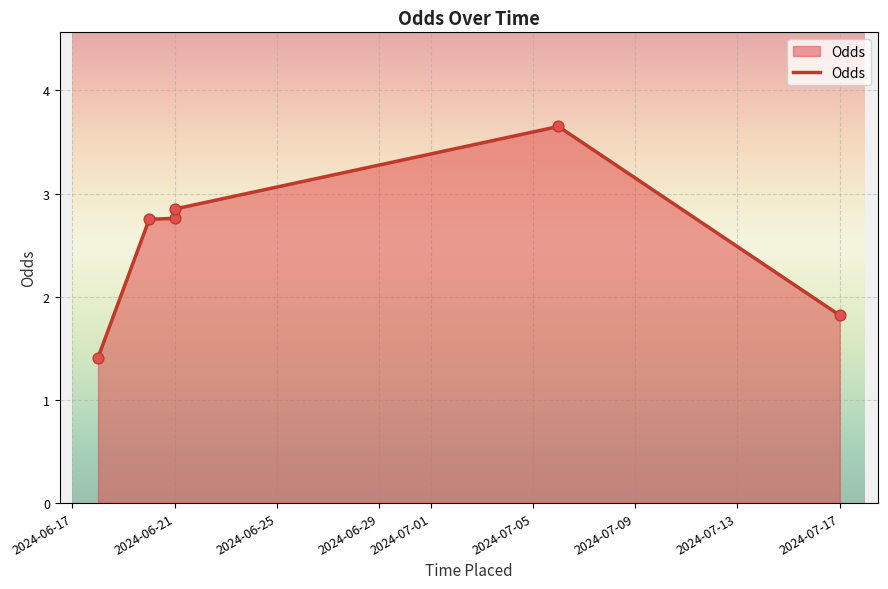

Which has a higher value, 2024-06-20 or 2024-06-18?

2024-06-20